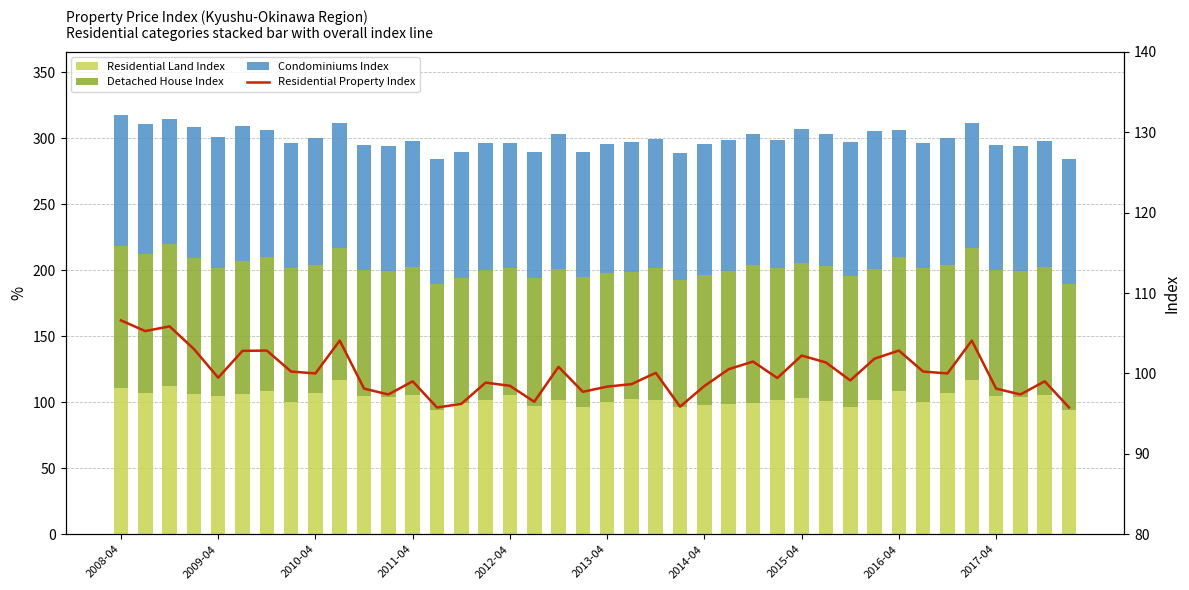

What is the value of the Condominiums Index bar at the 7th from the left?

96.4